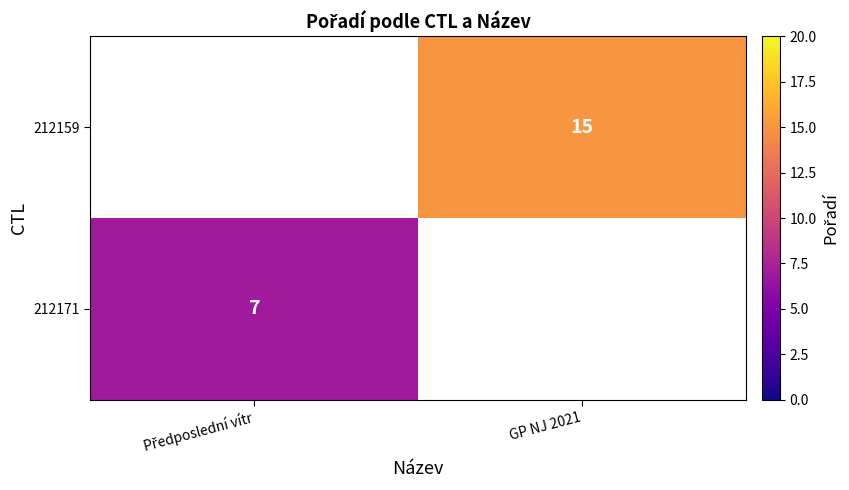

The value of 212159 at GP NJ 2021 is 15. True or false?

True